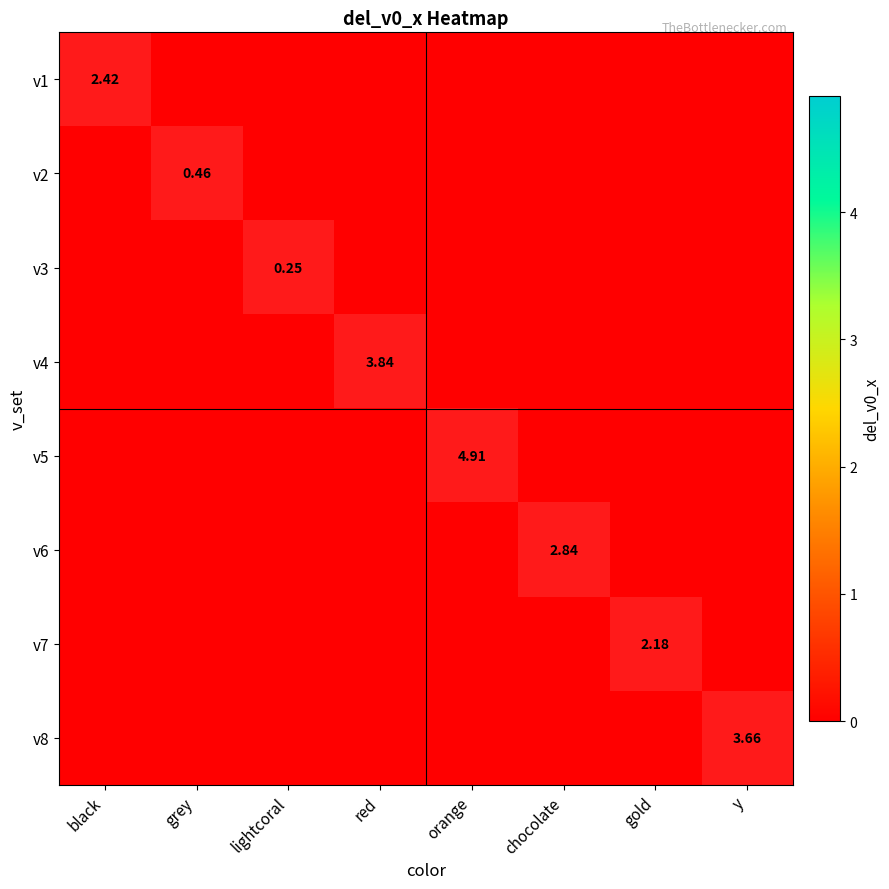

Is it true that v5 equals 0 at orange?

False